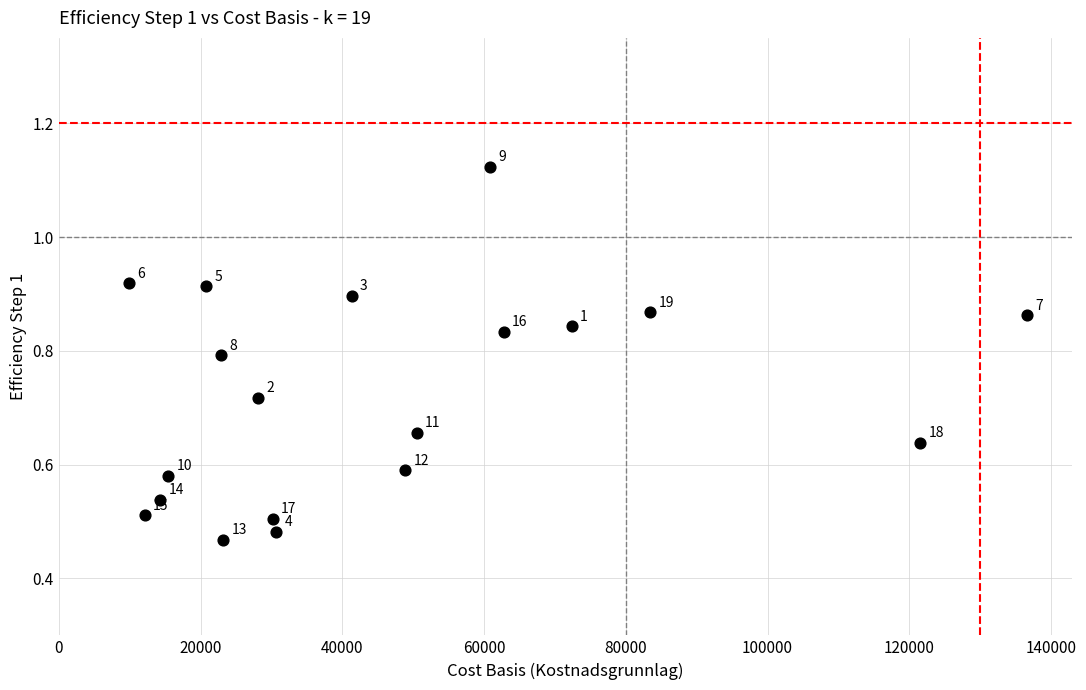

What is the range of X values (max minus min)?

126758.9